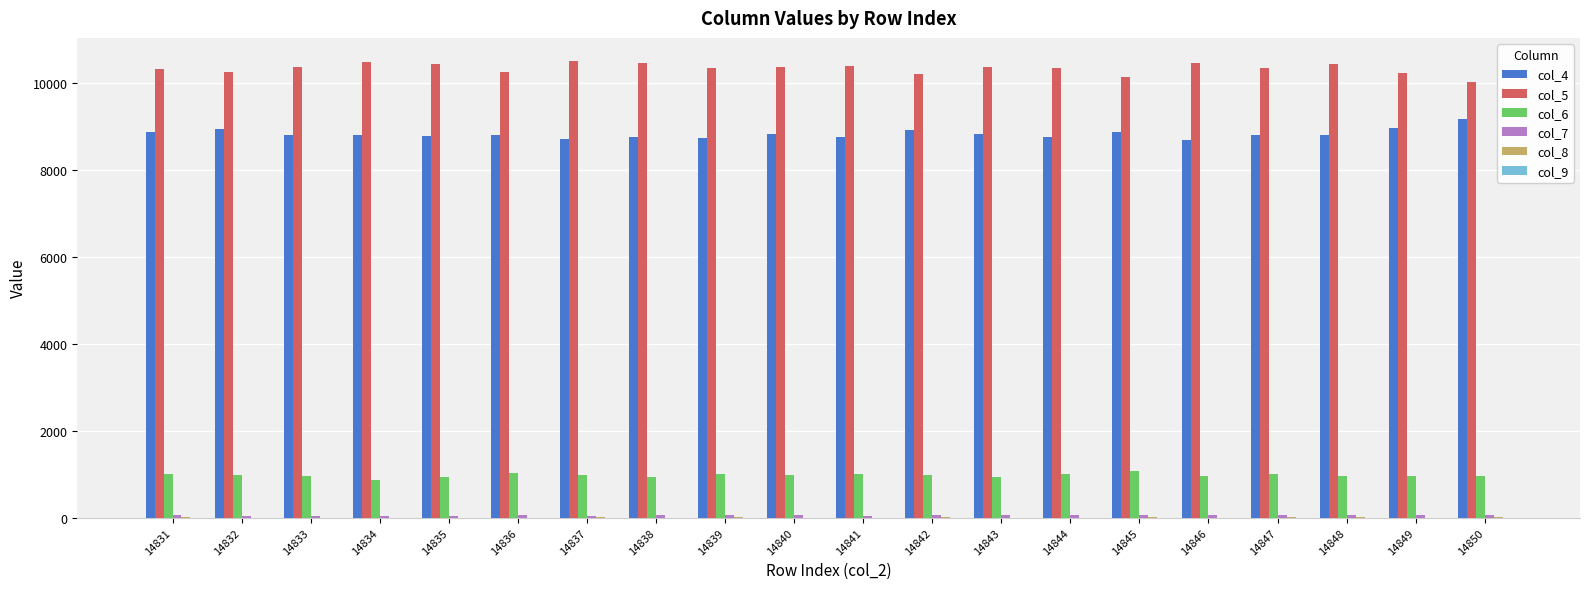

Which series has the largest total across all categories?

col_5